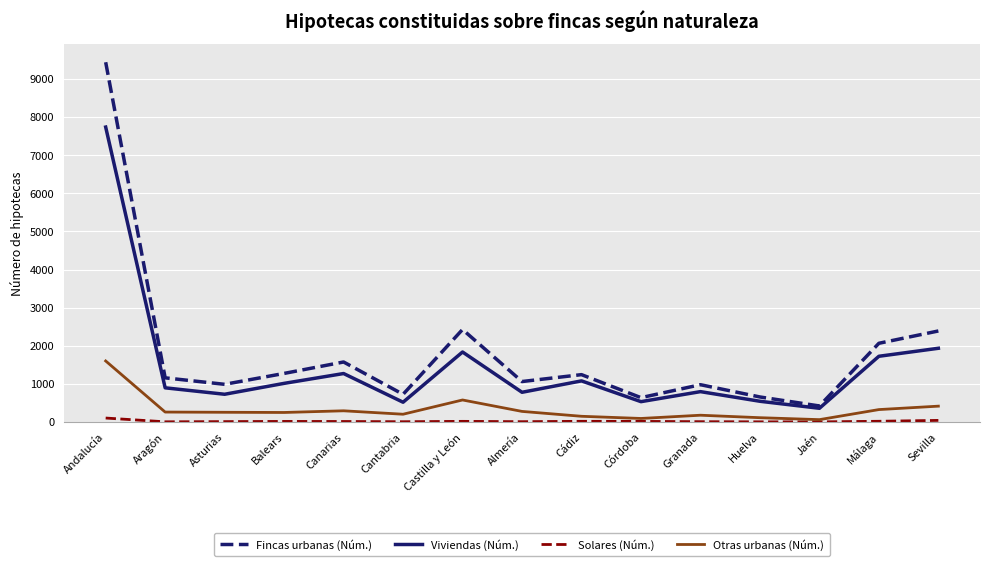

True or false: Viviendas (Núm.) and Solares (Núm.) intersect in this chart.

False